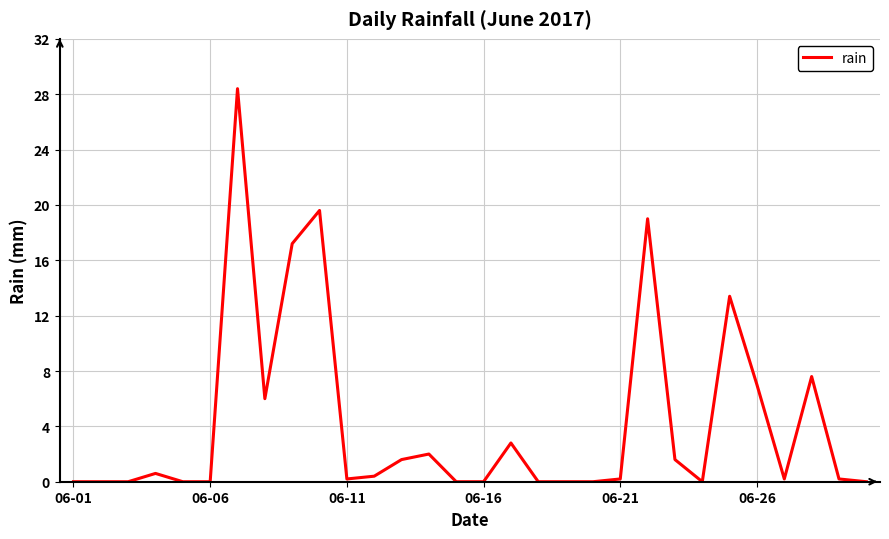

What is the difference between the maximum and minimum values?

28.4